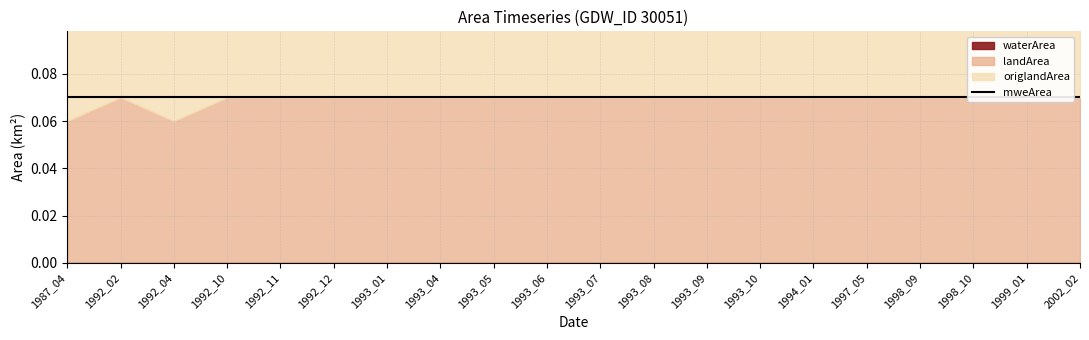

Is the value of waterArea at 1998_09 greater than the value of mweArea at 1987_04?

No